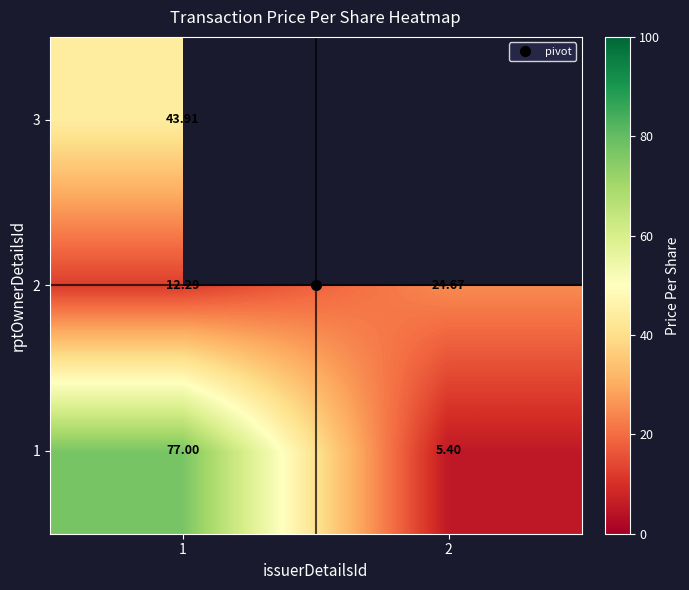

What is the minimum value for 2?

12.3